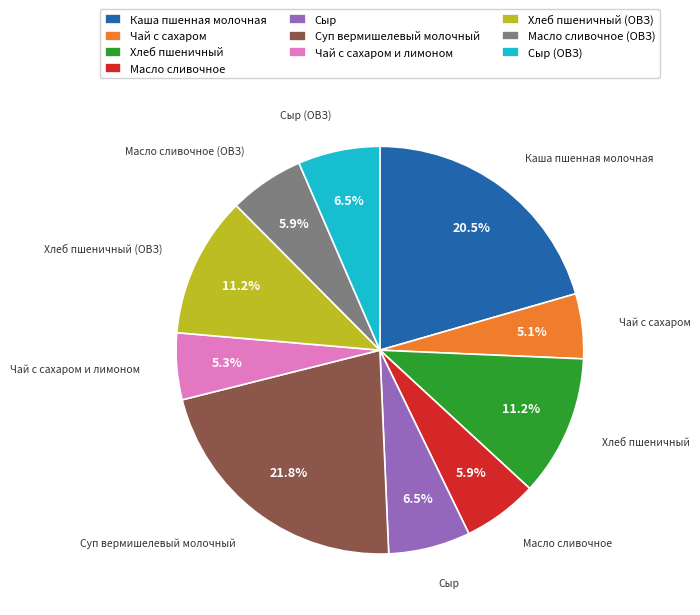

To the nearest percent, what percentage of the pie is Масло сливочное?

6%